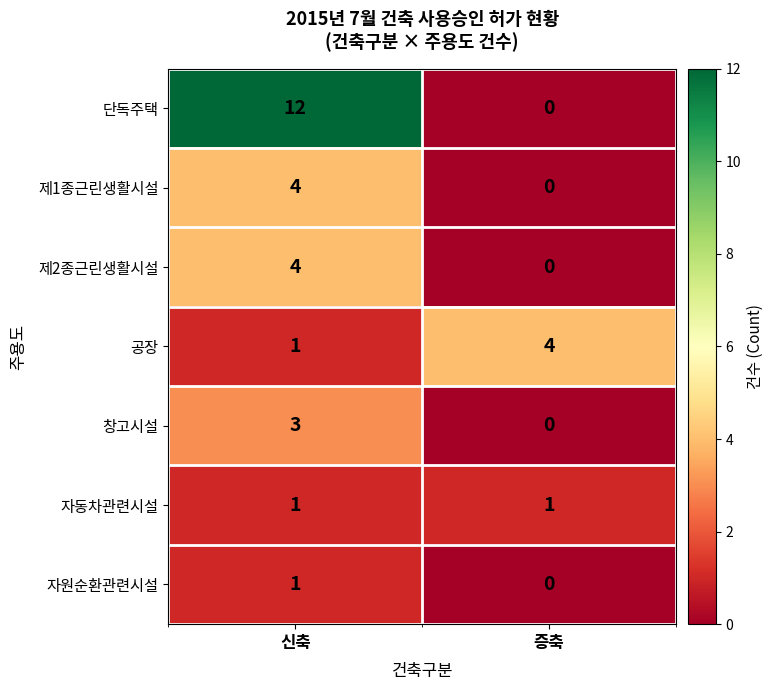

How many positive values does the 제2종근린생활시설 series have?

1